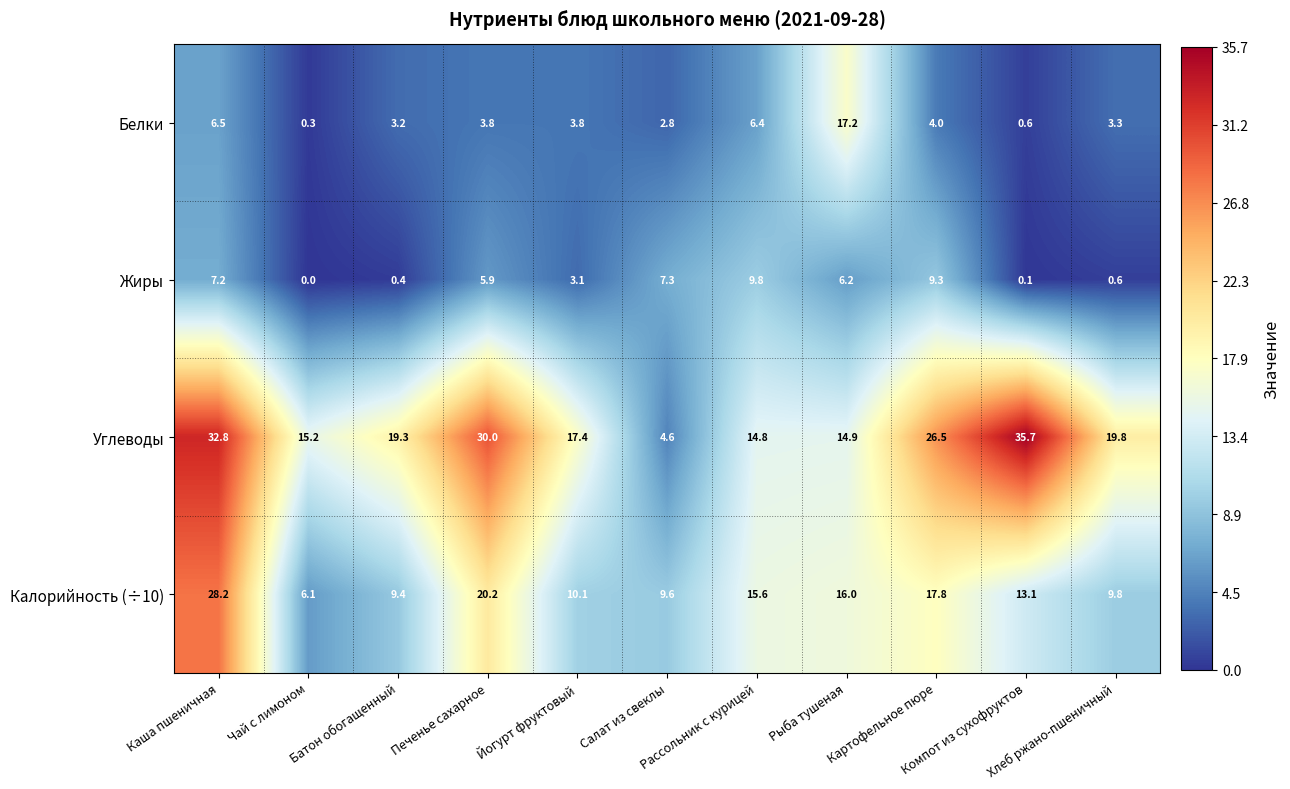

Which series has the largest total across all categories?

Углеводы